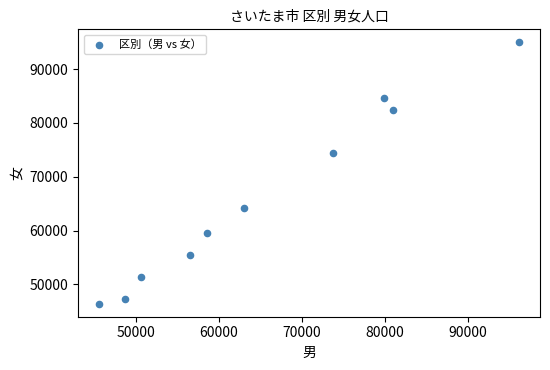

What is the average X value?

65365